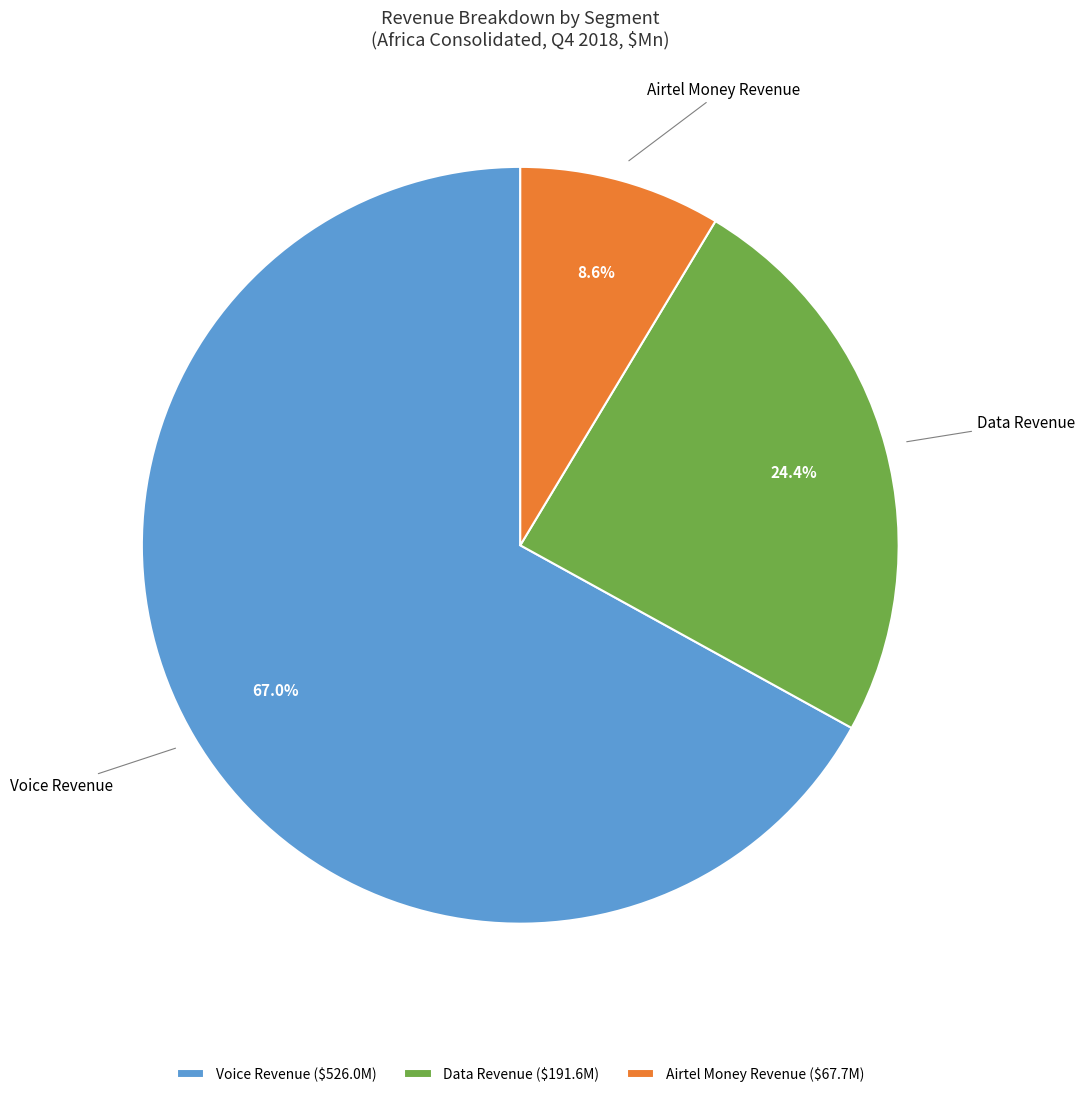

Does Airtel Money Revenue account for over 50% of the chart?

No